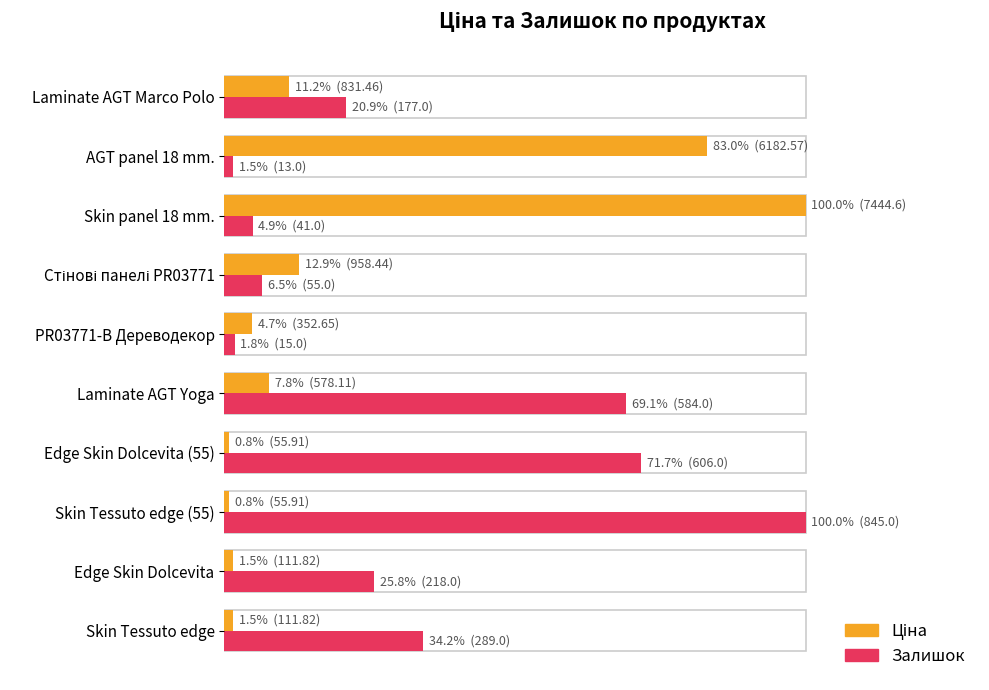

At how many categories does at least one series exceed 79?

3